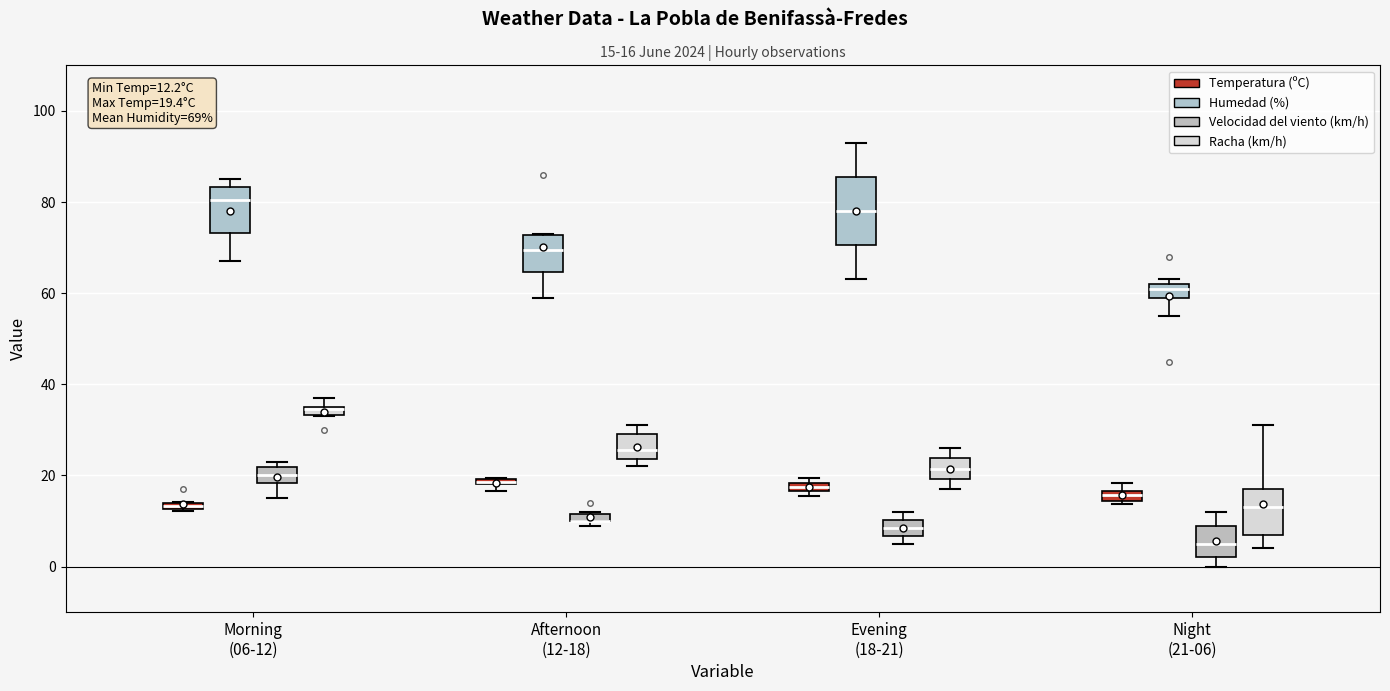

Which box is the tallest, from its lower edge to its upper edge?

Evening (18-21) (Humedad (%))